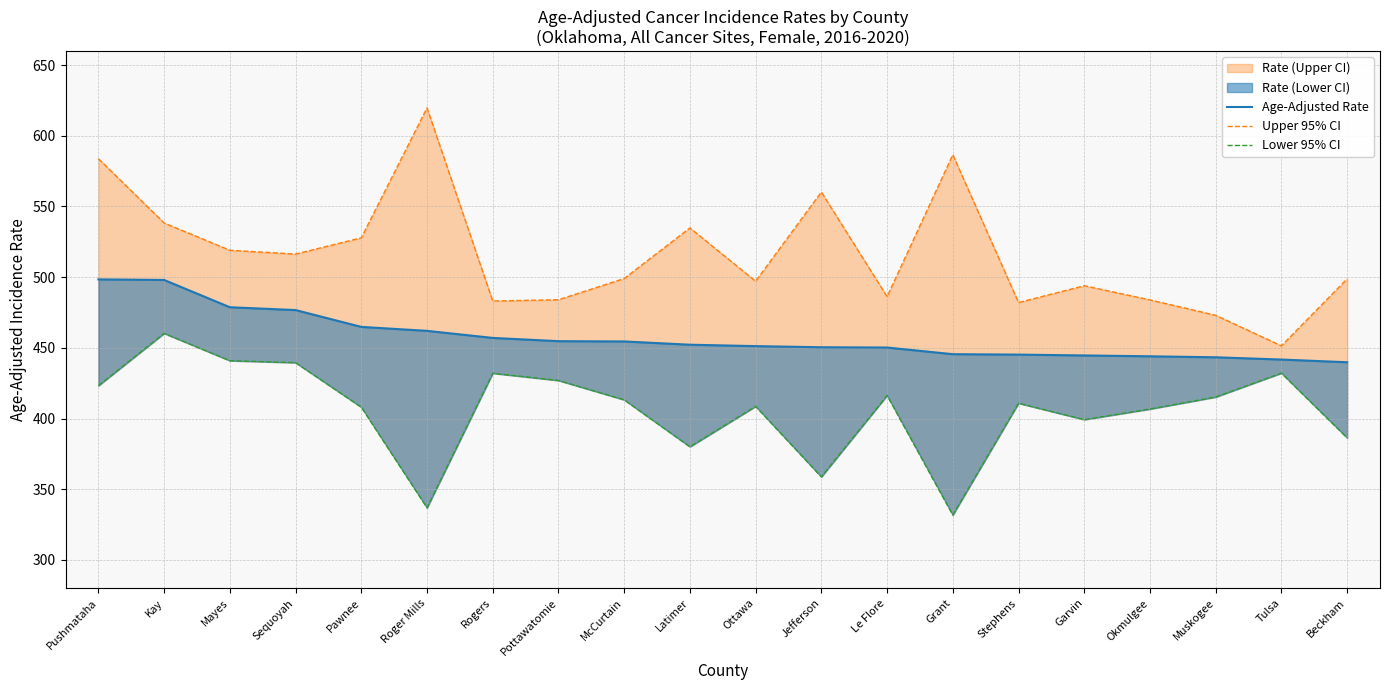

Where does the Lower 95% CI series first go above 413?

Pushmataha